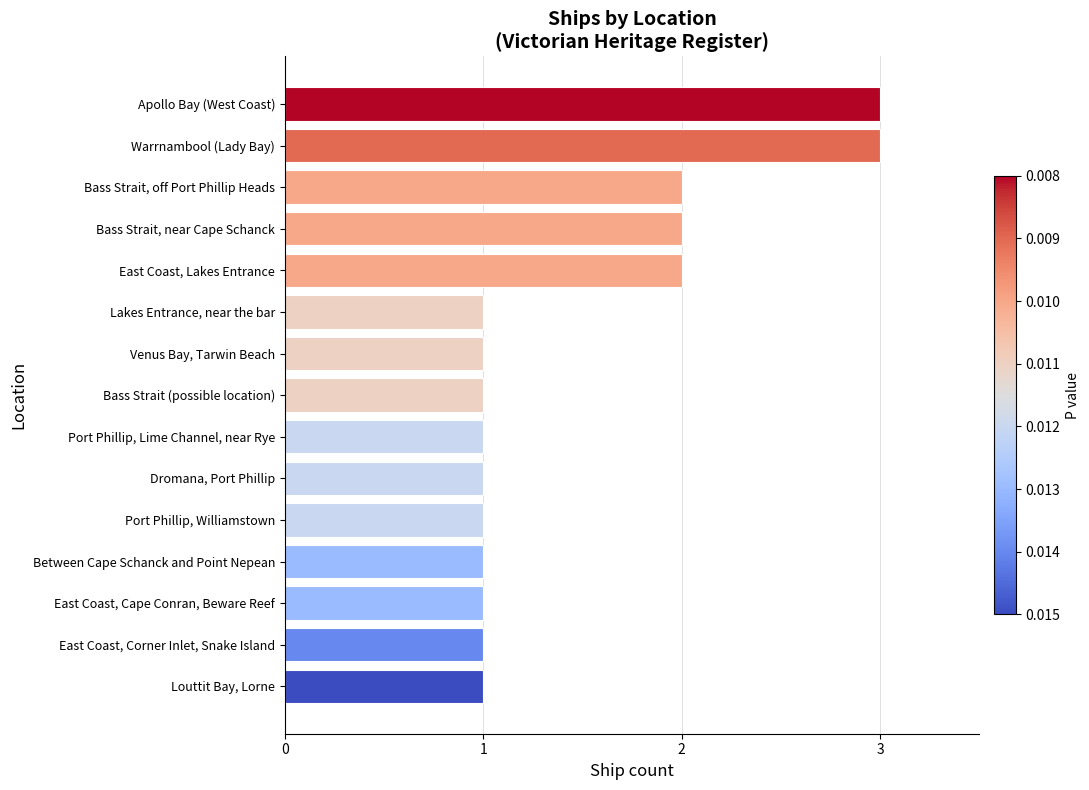

Reading top to bottom, transcribe all the data shown in this chart.

3	3	2	2	2	1	1	1	1	1	1	1	1	1	1